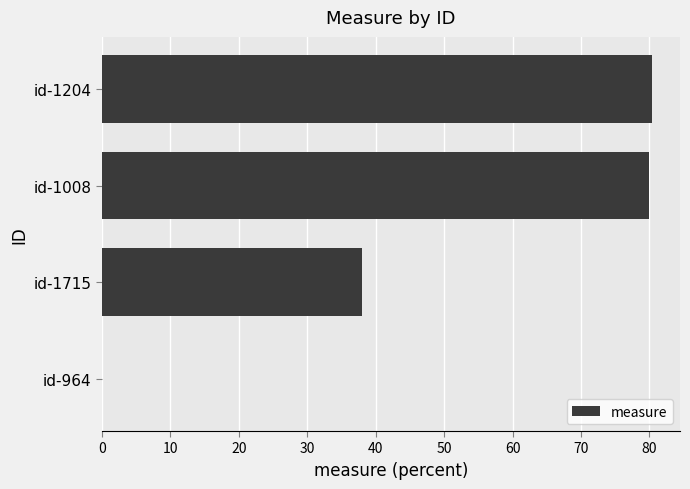

Reading top to bottom, transcribe all the data shown in this chart.

id-1204=80.4	id-1008=80.0	id-1715=38.0	id-964=0.0